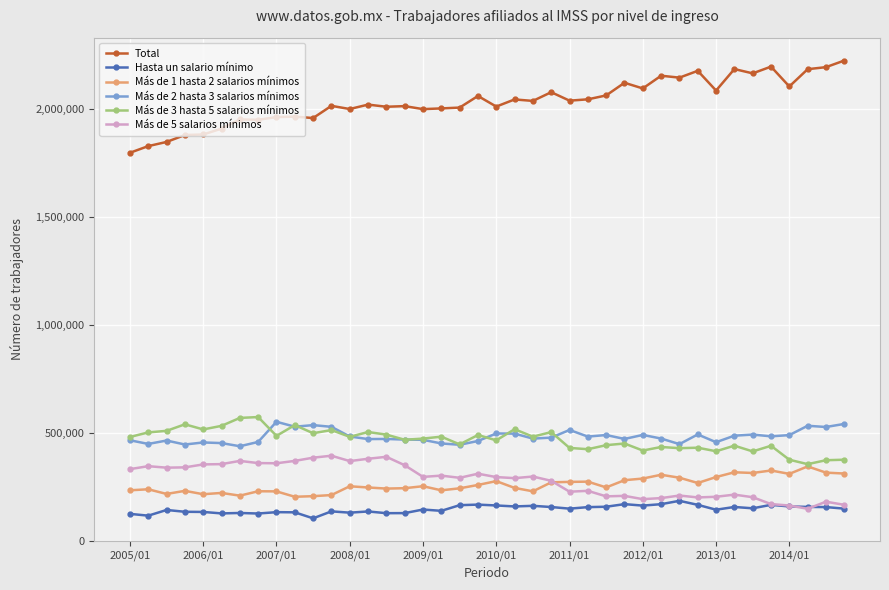

At how many categories does at least one series exceed 1567116?

40